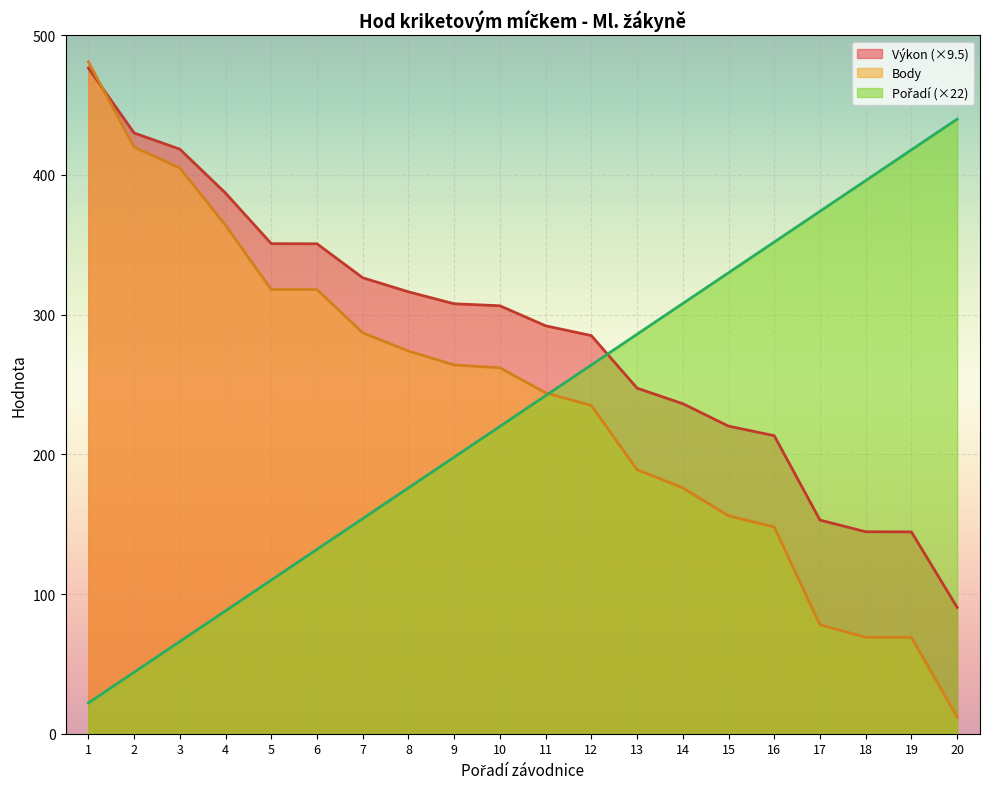

List the labels in order of Pořadí value, largest first.

20, 19, 18, 17, 16, 15, 14, 13, 12, 11, 10, 9, 8, 7, 6, 5, 4, 3, 2, 1